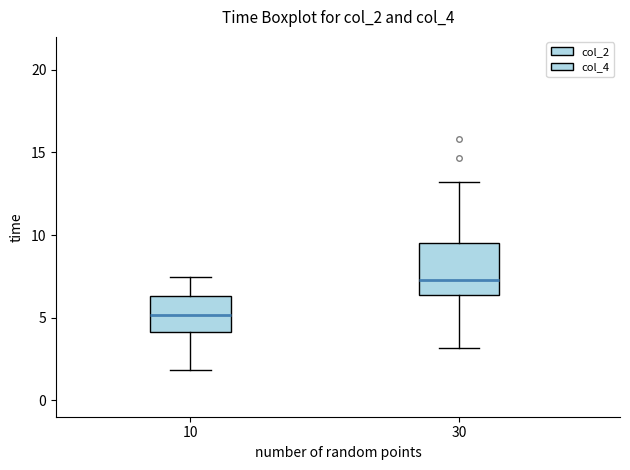

Where does the lower whisker of the box at x = 10 end on the y-axis? The values are not printed on the chart, so give them approximately, as read against the axis.

2.0